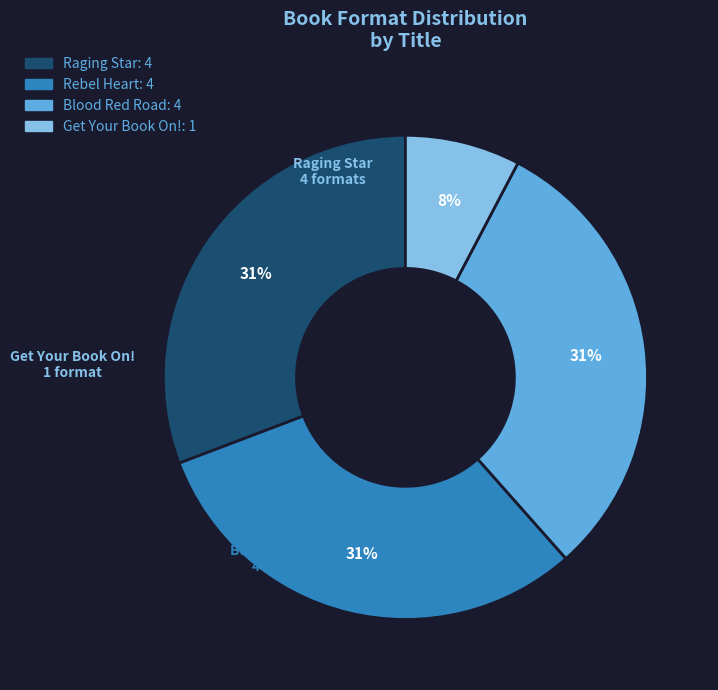

What is the smallest slice in the pie chart?

Get Your Book On!